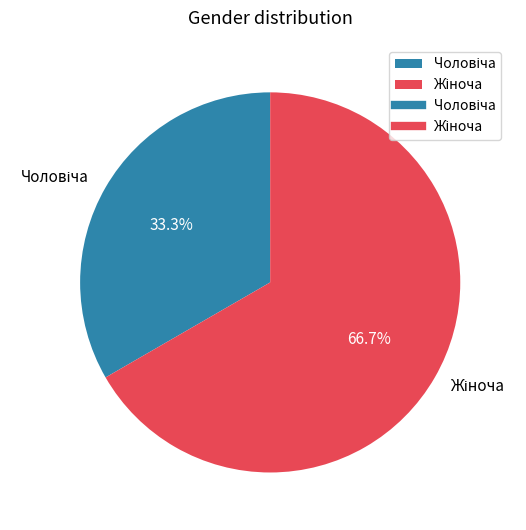

What is the total percentage of Чоловіча and Жіноча?

100.0%